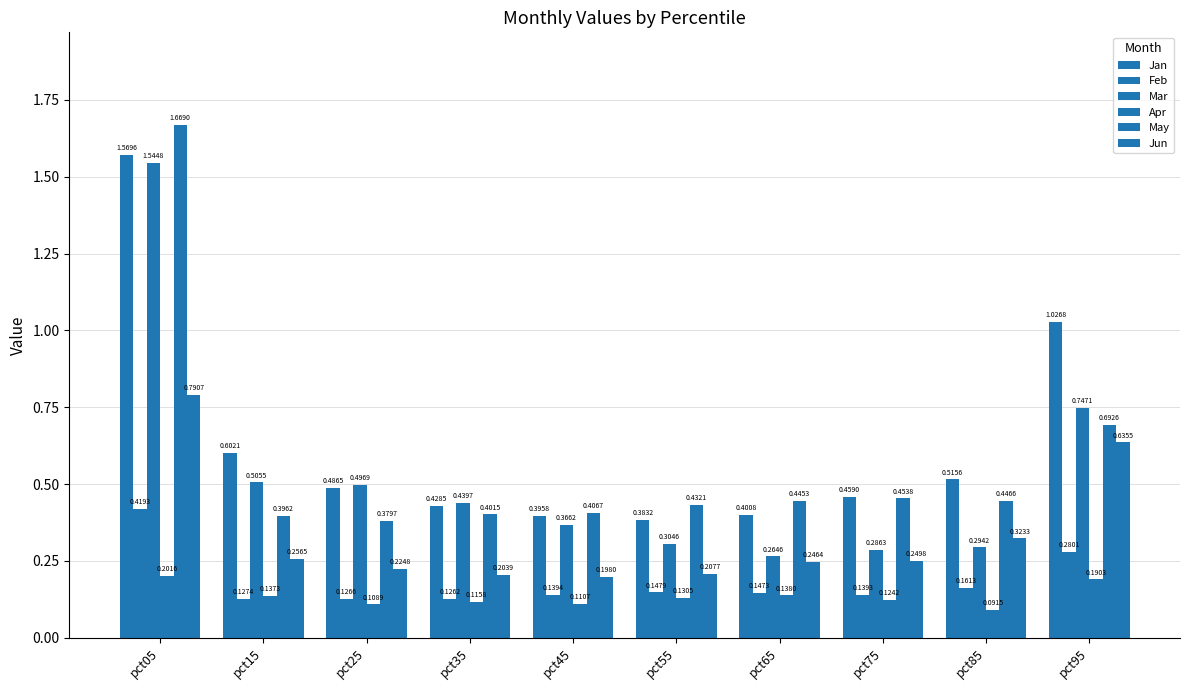

How many groups of bars are there?

10